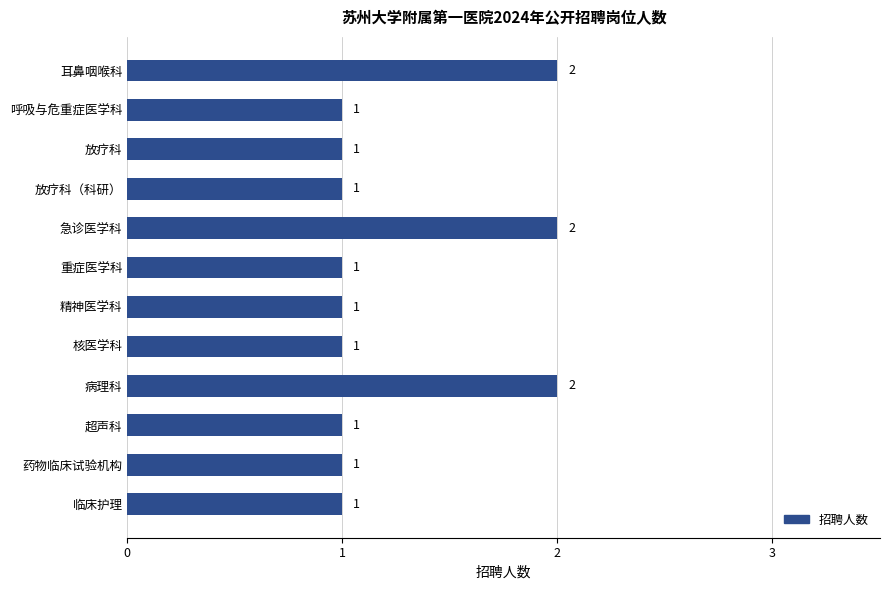

What is the label of the 7th bar from the top?

精神医学科